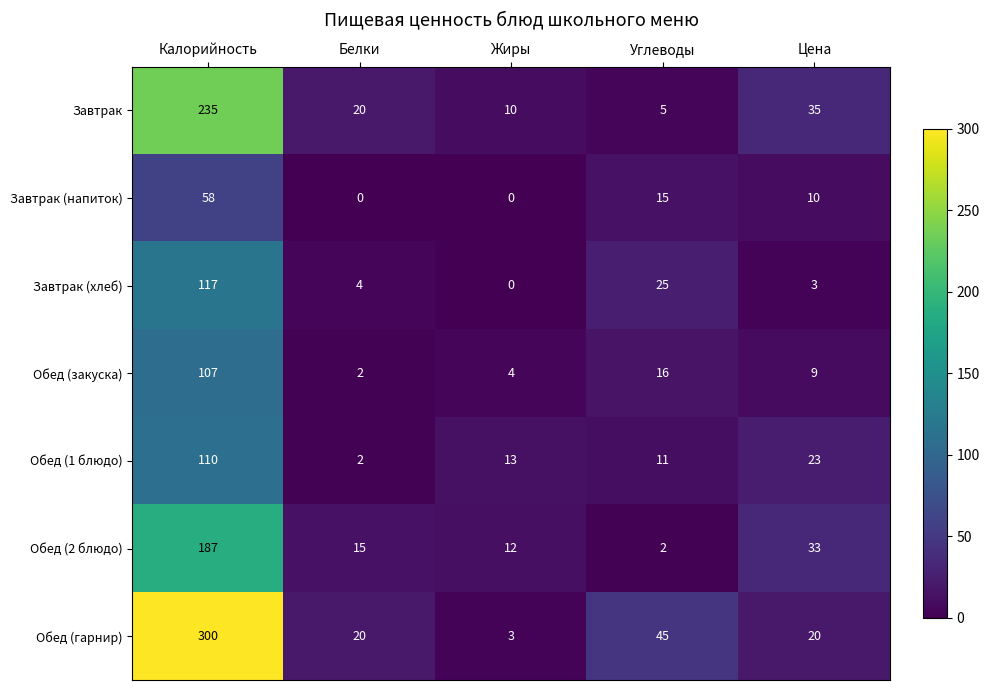

Rank the categories by Завтрак value from highest to lowest.

Калорийность, Цена, Белки, Жиры, Углеводы